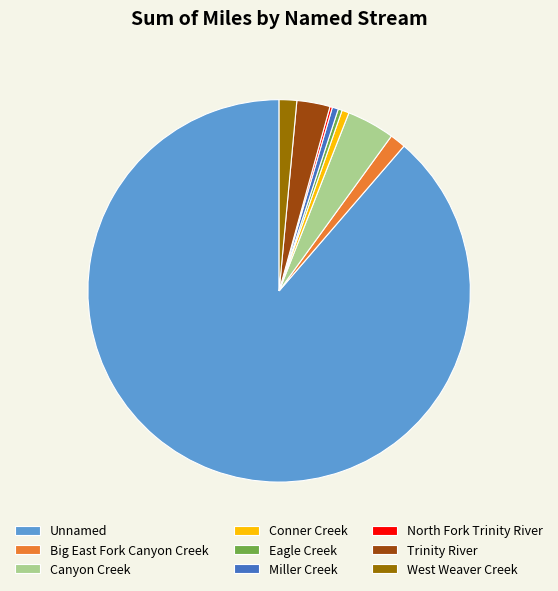

Between West Weaver Creek and Unnamed, which is larger?

Unnamed